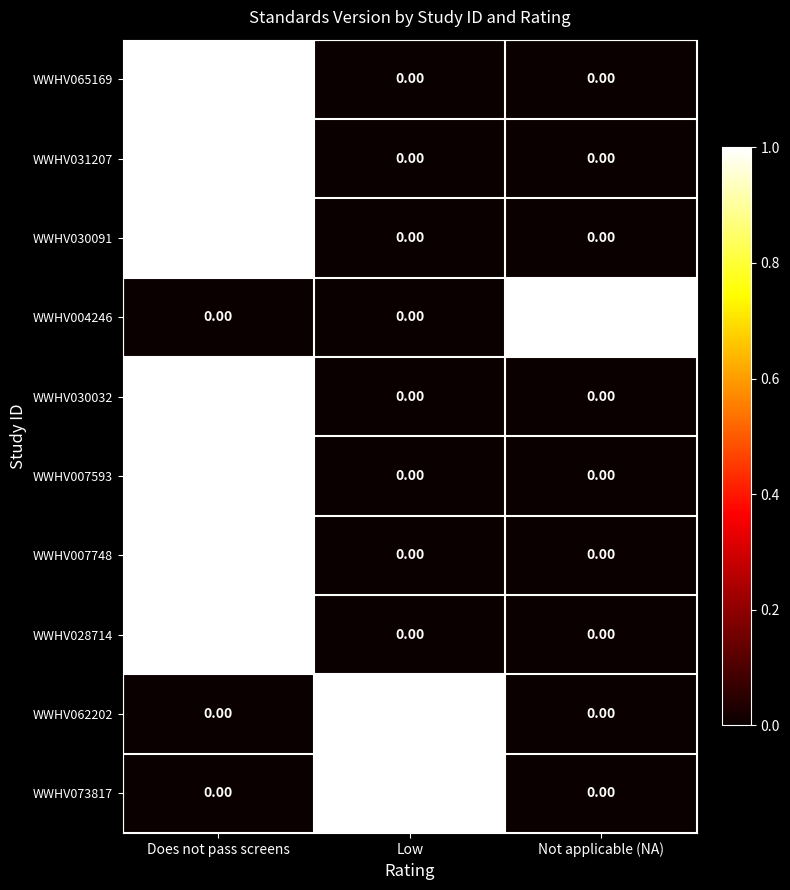

What is the difference between the highest and lowest values at Does not pass screens?

1